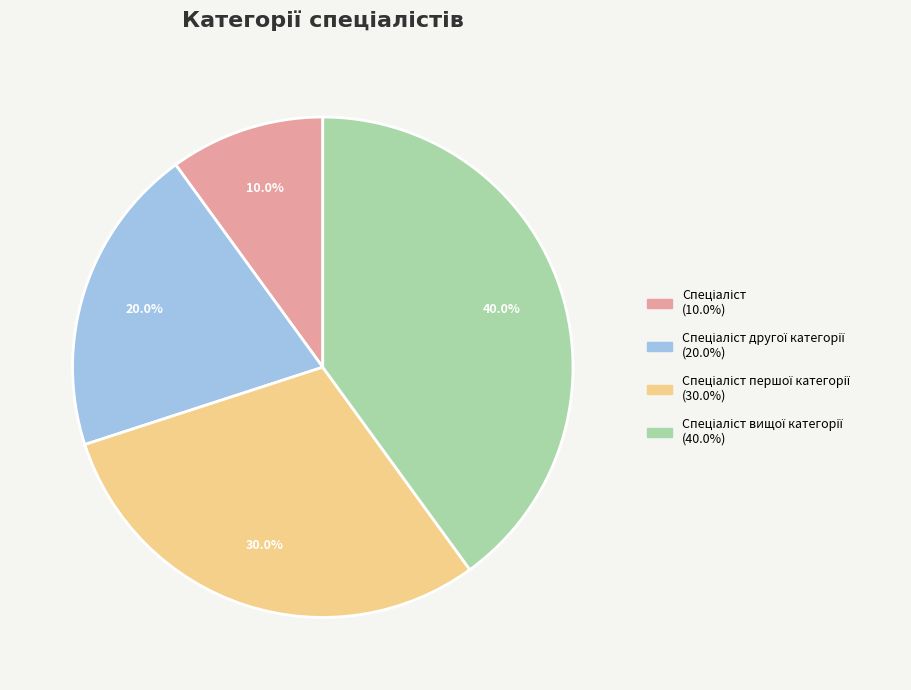

To the nearest percent, what is the difference between the largest and smallest slice percentages?

30%